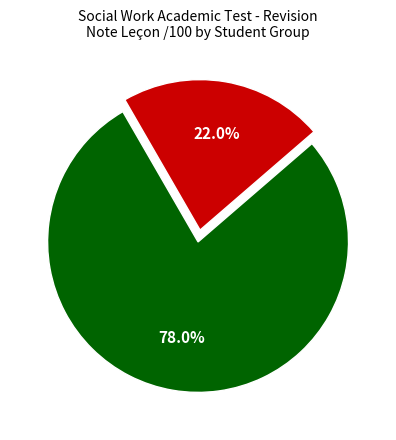

Does any single category account for the majority?

Yes